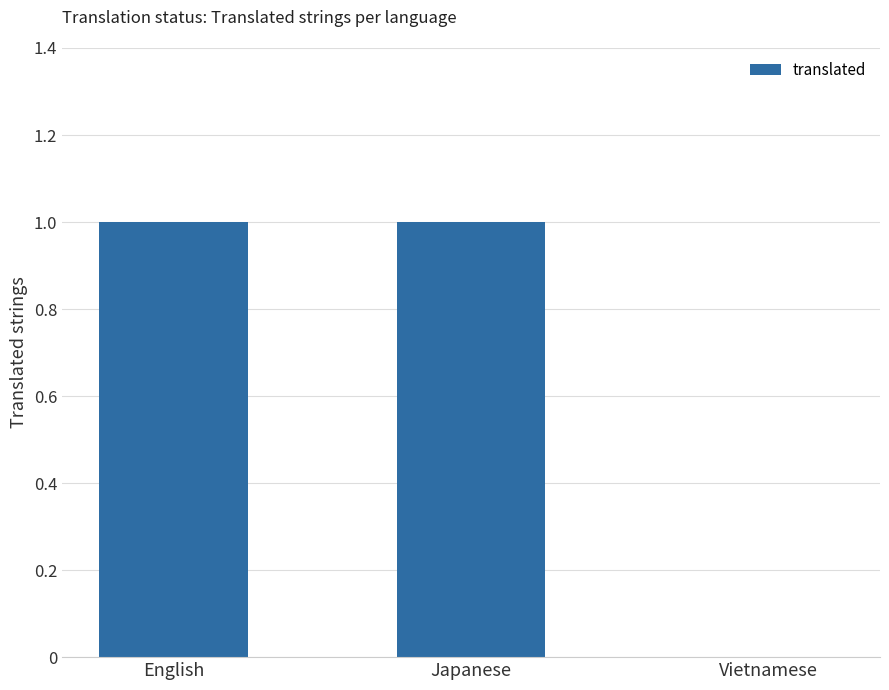

How many values are between 0 and 1?

3